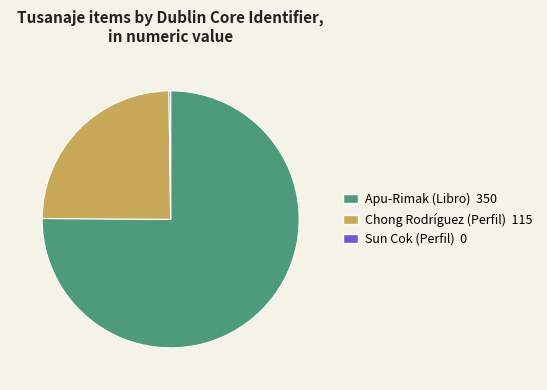

Is there any slice that represents more than half of the pie?

Yes